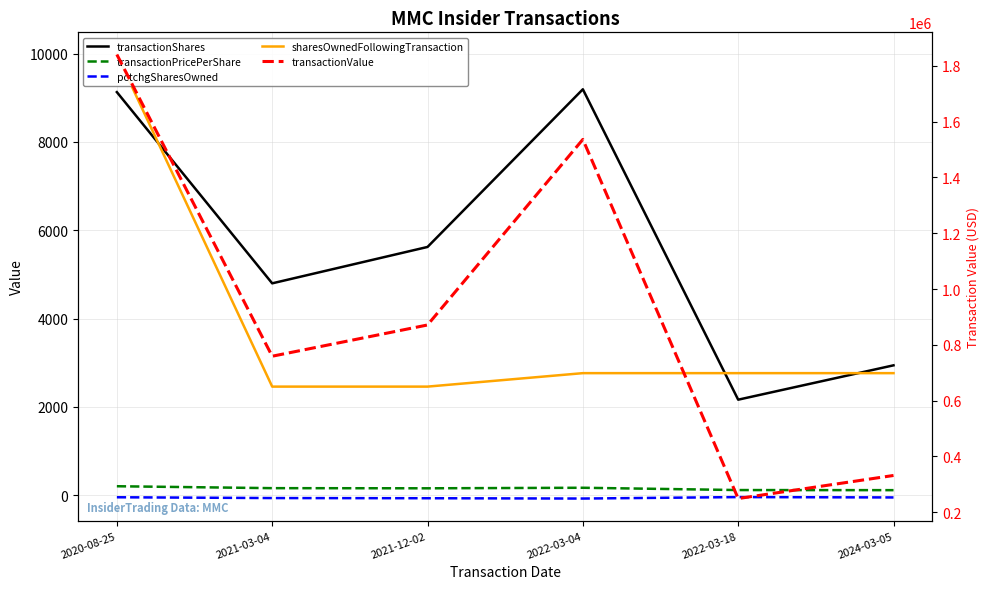

What is the difference between the highest and lowest values at 2022-03-18?

249279.0